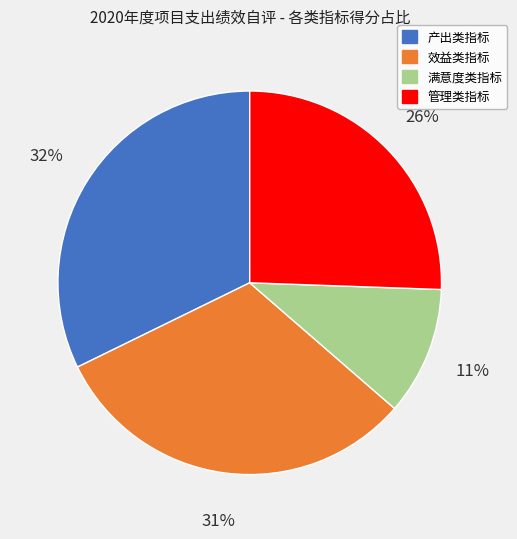

To the nearest percent, what is the difference between the largest and smallest slice percentages?

21%